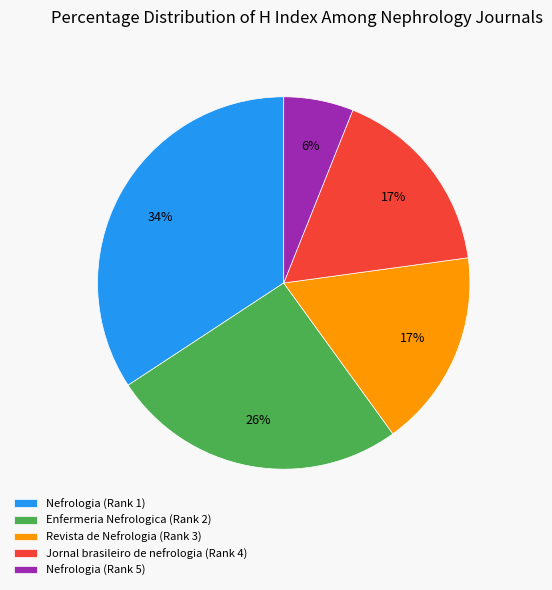

To the nearest percent, what is the combined percentage of Nefrologia (Rank 5) and Jornal brasileiro de nefrologia (Rank 4)?

23%